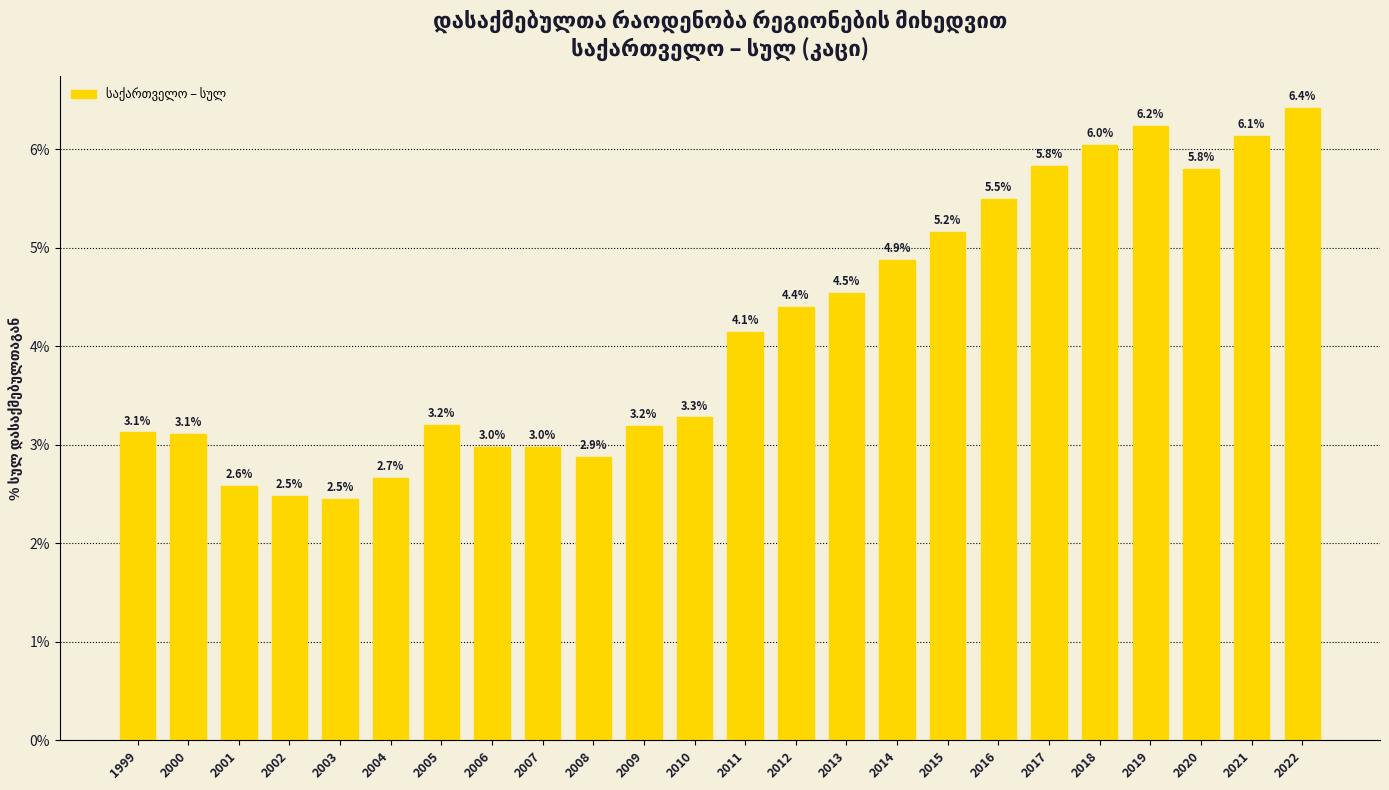

What is the value of the 17th bar from the left?

5.2